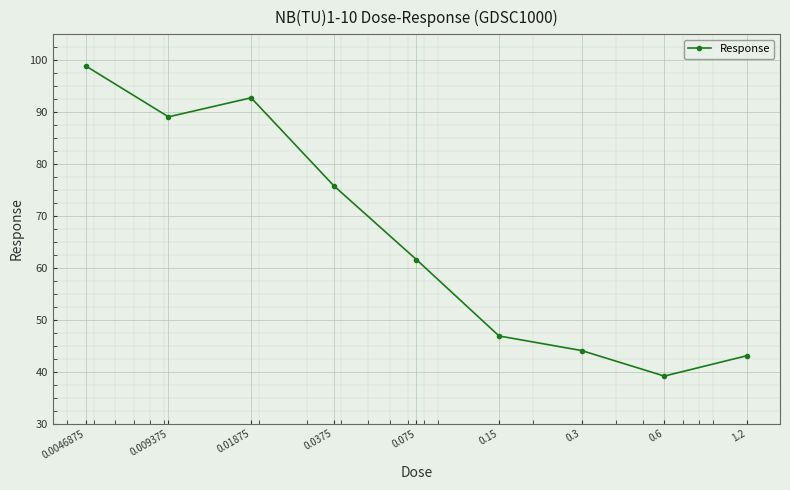

How many lines are shown in the chart?

1